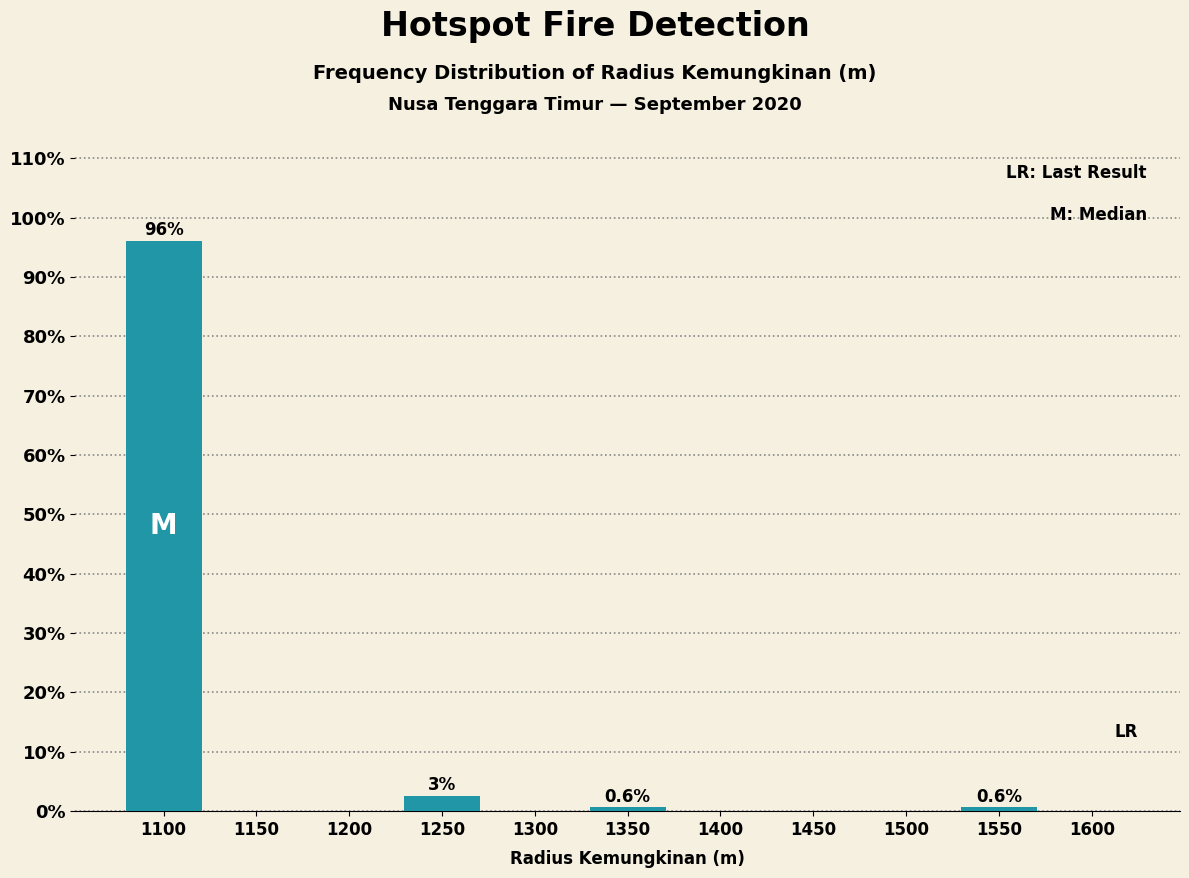

Reading right to left, what are all the values shown in this chart?

1600=0.0	1550=0.6	1500=0.0	1450=0.0	1400=0.0	1350=0.6	1300=0.0	1250=2.6	1200=0.0	1150=0.0	1100=96.2